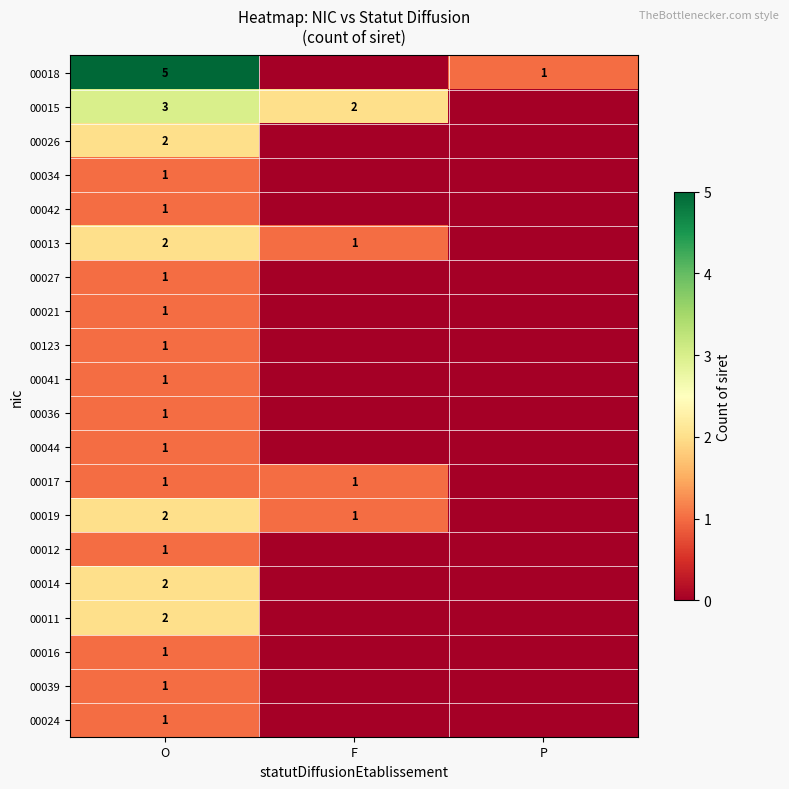

What is the spread (max minus min) of values at O?

4